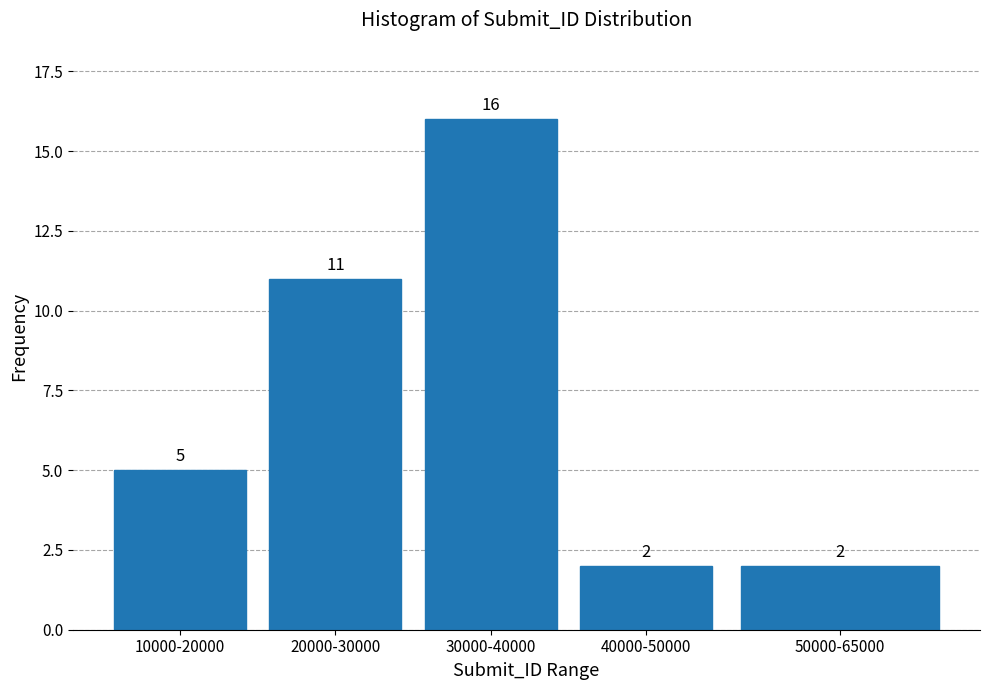

Reading left to right, transcribe all the data shown in this chart.

10000-20000=5	20000-30000=11	30000-40000=16	40000-50000=2	50000-65000=2